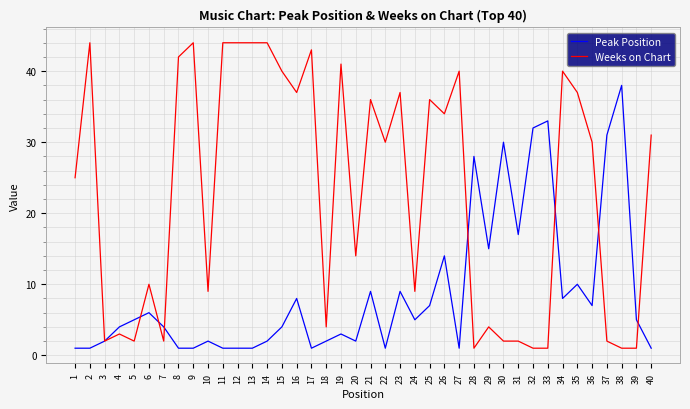

Reading left to right, what are all the values shown in this chart?

Peak Position: 1=1	2=1	3=2	4=4	5=5	6=6	7=4	8=1	9=1	10=2	11=1	12=1	13=1	14=2	15=4	16=8	17=1	18=2	19=3	20=2	21=9	22=1	23=9	24=5	25=7	26=14	27=1	28=28	29=15	30=30	31=17	32=32	33=33	34=8	35=10	36=7	37=31	38=38	39=5	40=1
Weeks on Chart: 1=25	2=44	3=2	4=3	5=2	6=10	7=2	8=42	9=44	10=9	11=44	12=44	13=44	14=44	15=40	16=37	17=43	18=4	19=41	20=14	21=36	22=30	23=37	24=9	25=36	26=34	27=40	28=1	29=4	30=2	31=2	32=1	33=1	34=40	35=37	36=30	37=2	38=1	39=1	40=31